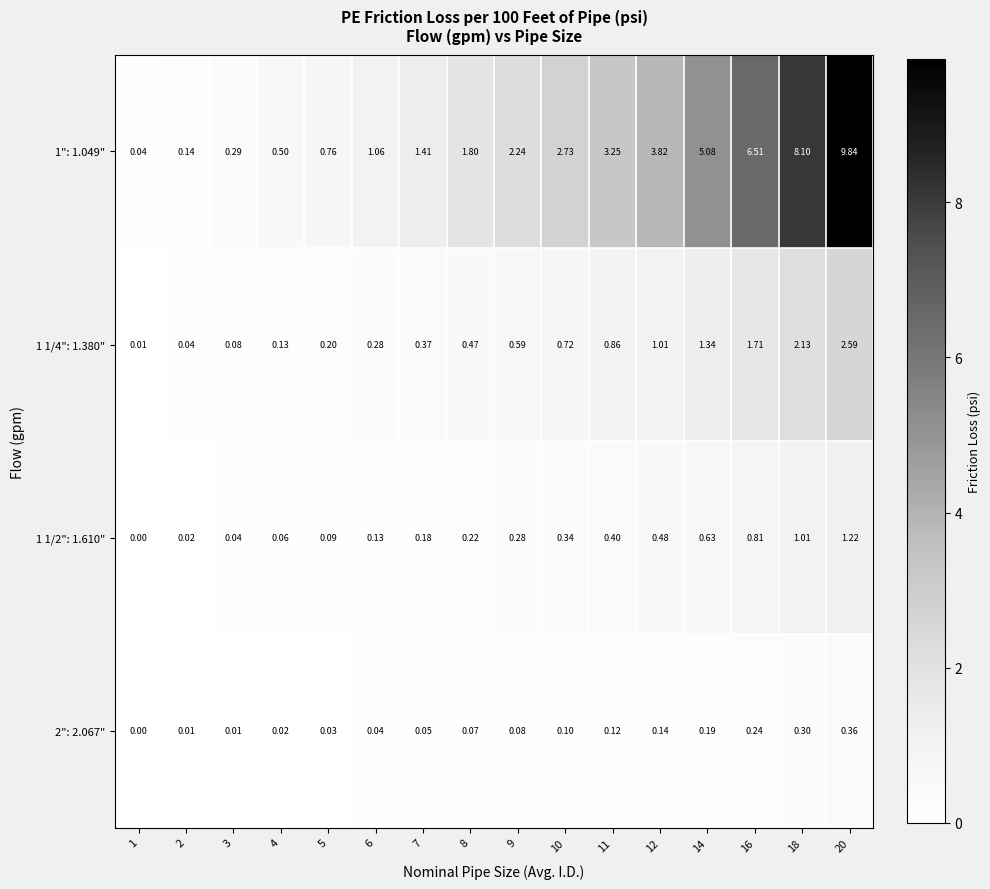

How many data points in 1": 1.049" are above 2?

8